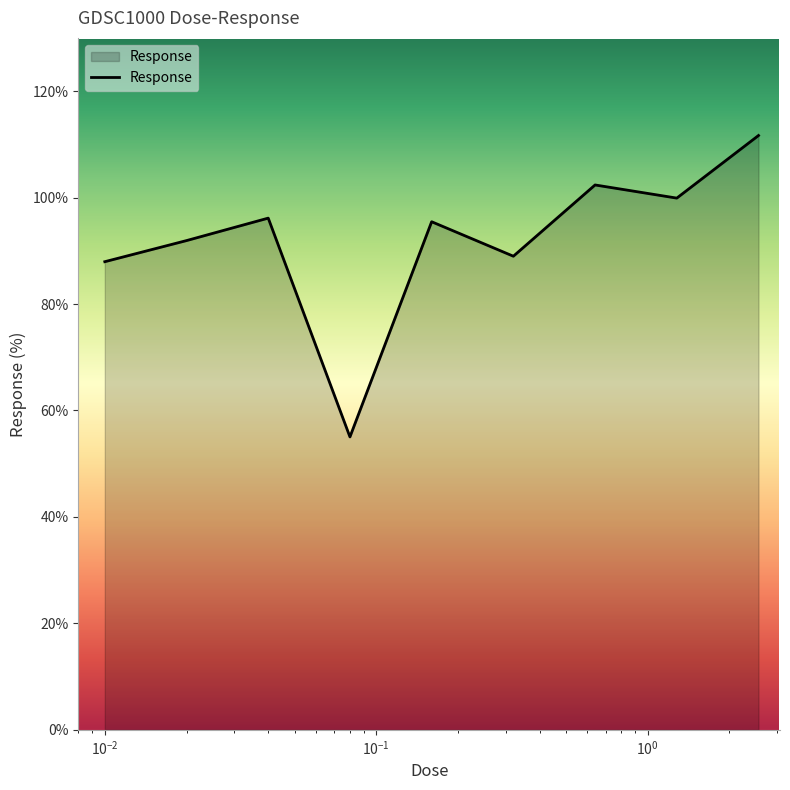

What is the difference between the maximum and minimum values?

56.6